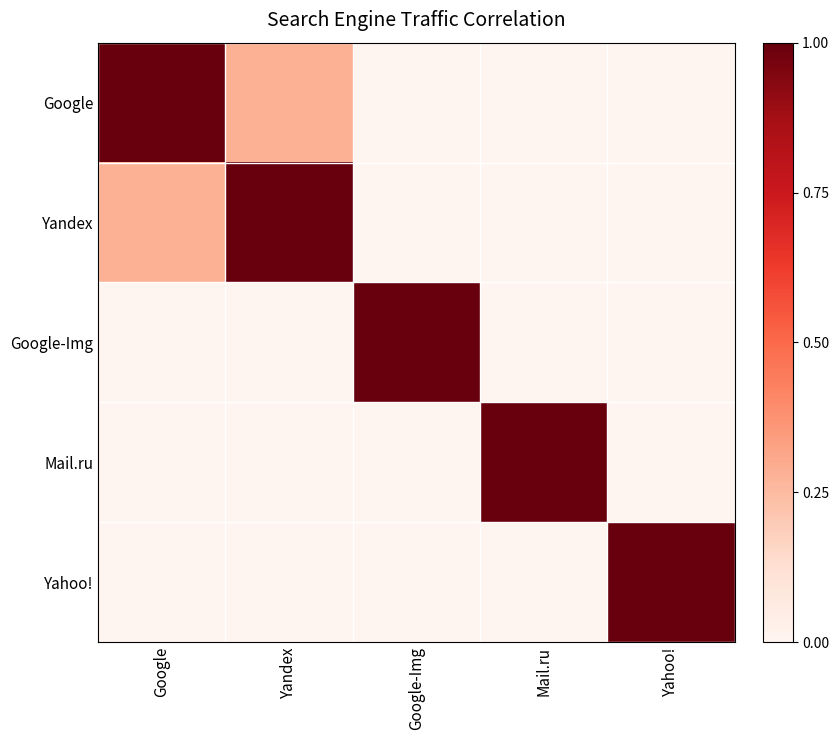

Reading left to right, extract all data points from this chart.

Google: Google=1.0	Yandex=0.3	Google-Img=0.0	Mail.ru=0.0	Yahoo!=0.0
Yandex: Google=0.3	Yandex=1.0	Google-Img=0.0	Mail.ru=0.0	Yahoo!=0.0
Google-Img: Google=0.0	Yandex=0.0	Google-Img=1.0	Mail.ru=0.0	Yahoo!=0.0
Mail.ru: Google=0.0	Yandex=0.0	Google-Img=0.0	Mail.ru=1.0	Yahoo!=0.0
Yahoo!: Google=0.0	Yandex=0.0	Google-Img=0.0	Mail.ru=0.0	Yahoo!=1.0